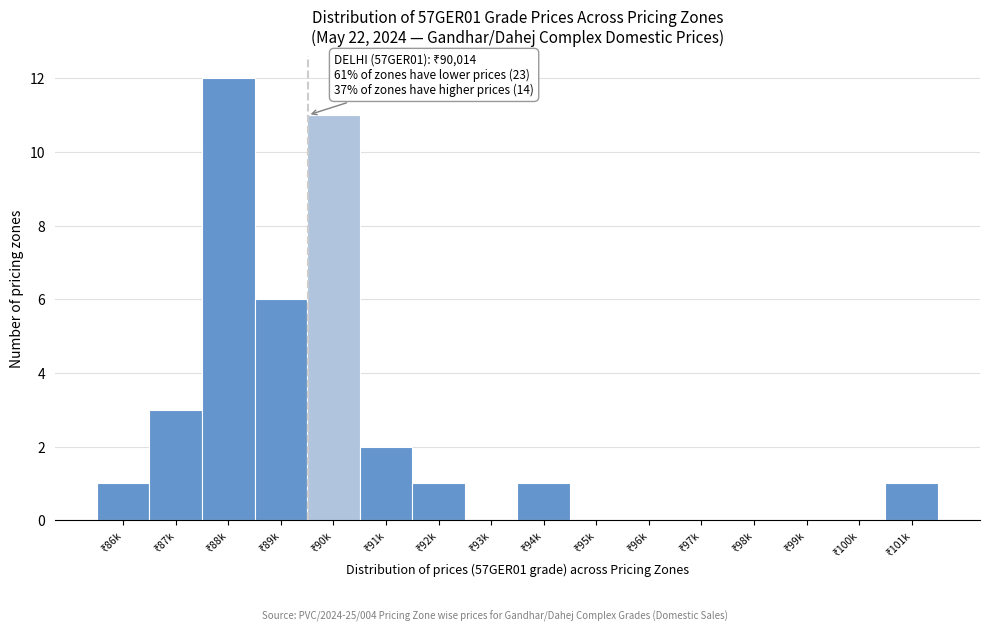

What is the maximum value shown in the chart?

12